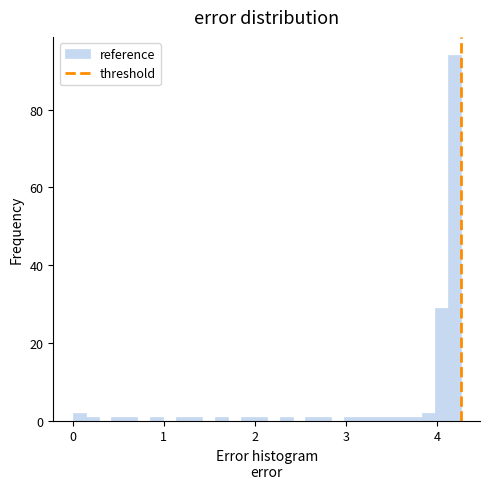

Read against the x-axis, roughly where is the centre of the tallest bar?

4.2